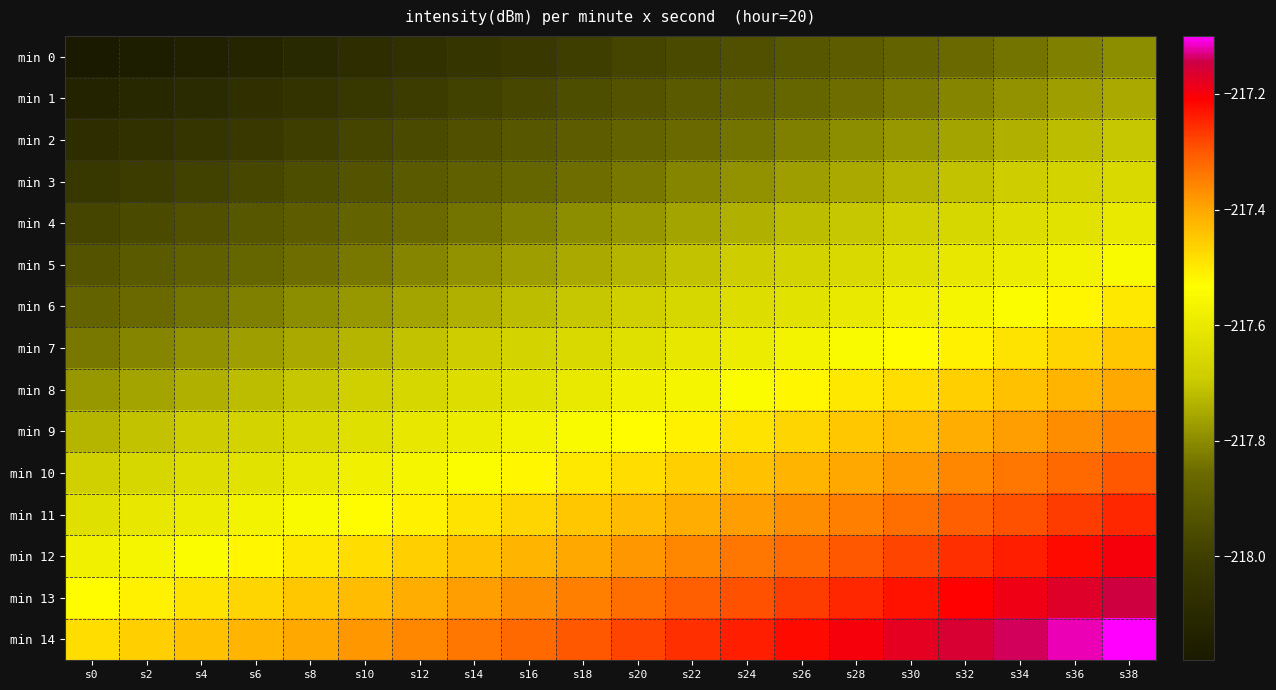

What is the total value across all series at s12?

-3265.6